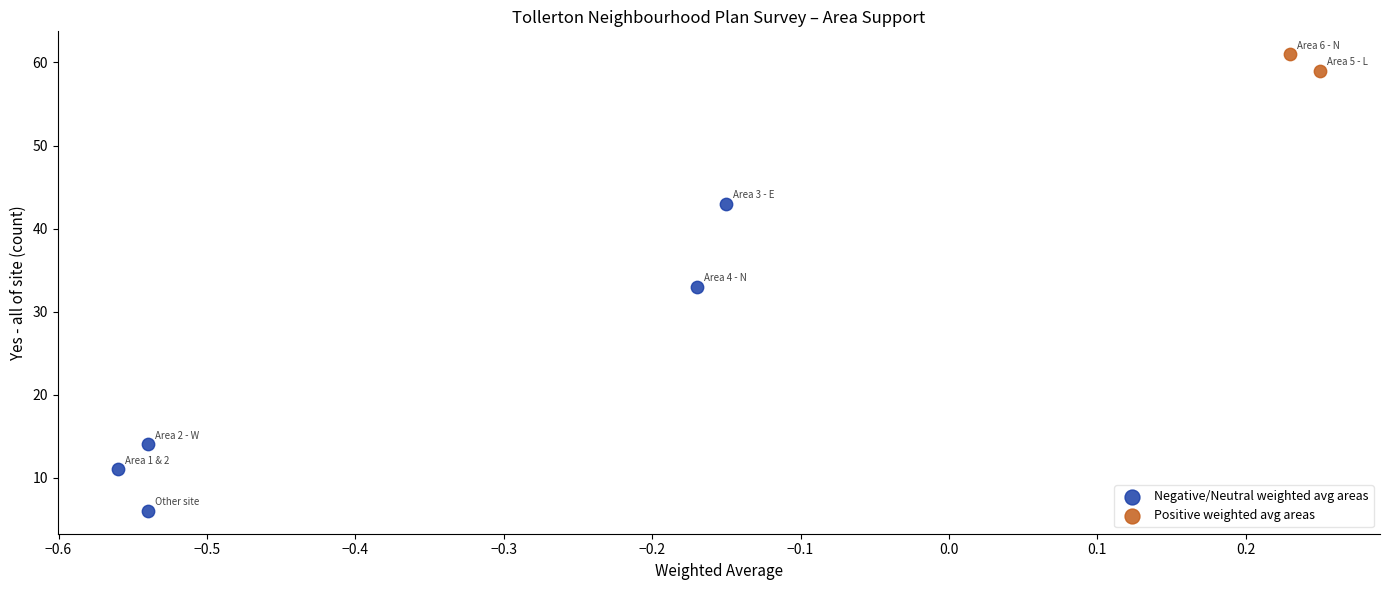

Which series reaches the minimum Y coordinate?

Negative/Neutral weighted avg areas